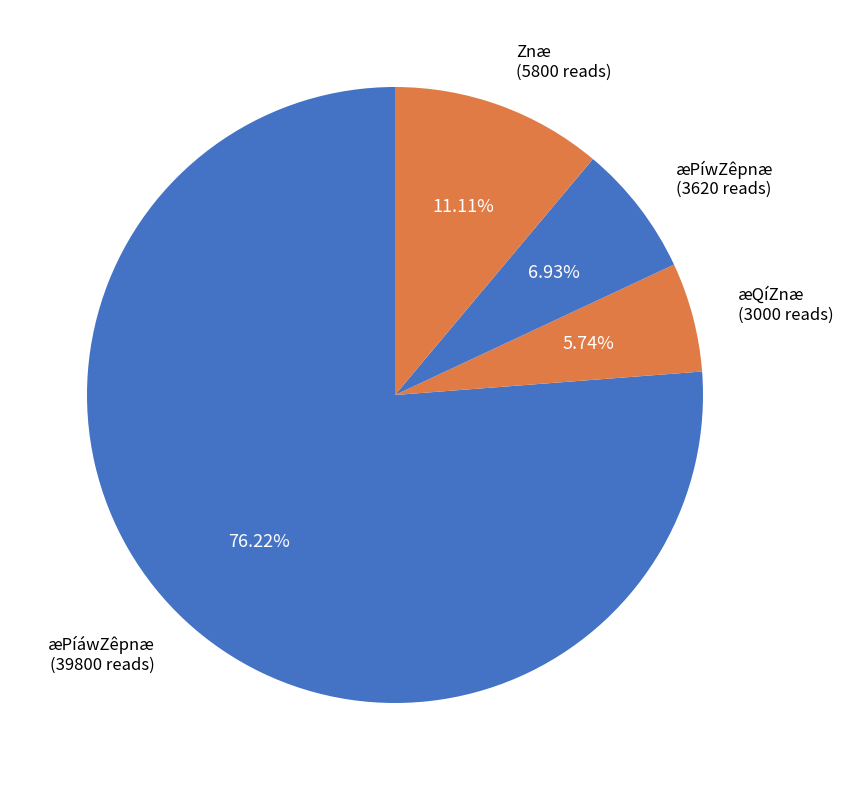

How many segments does this pie chart have?

4